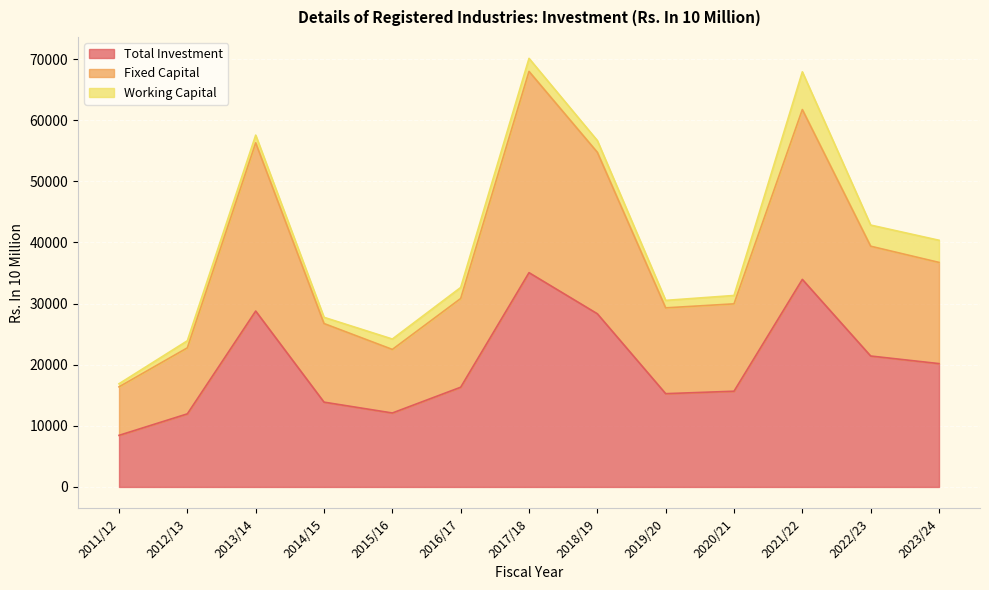

What is the difference between the Fixed Capital values at 2014/15 and 2018/19?

28016.9